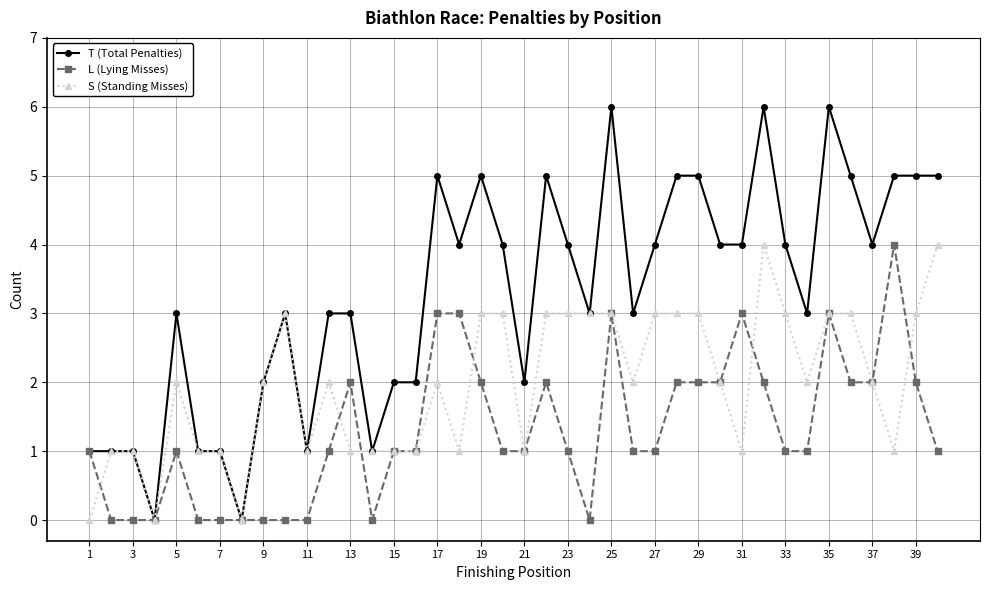

Does the chart have visible grid lines?

Yes